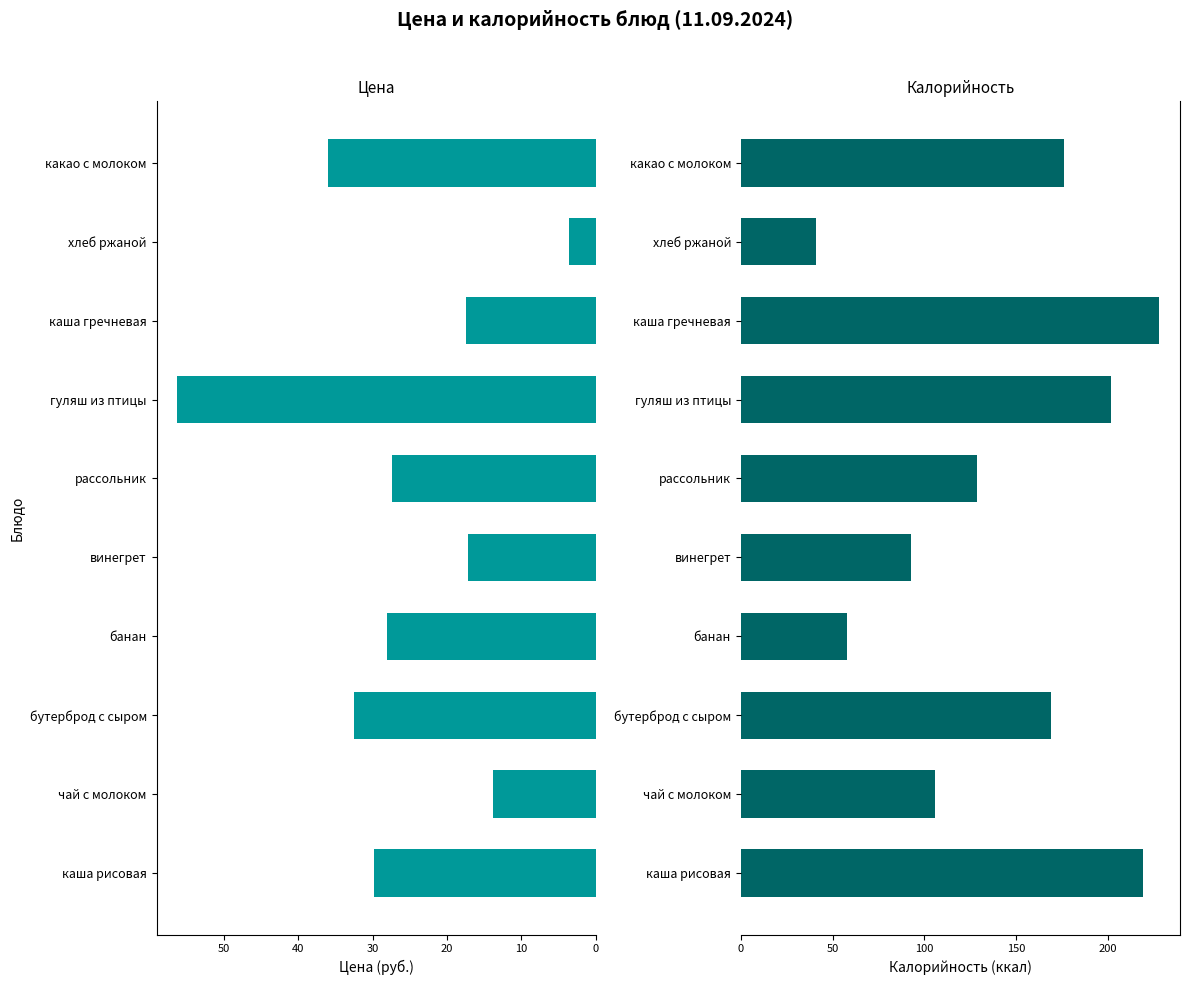

How many values in the Цена series exceed 28?

4